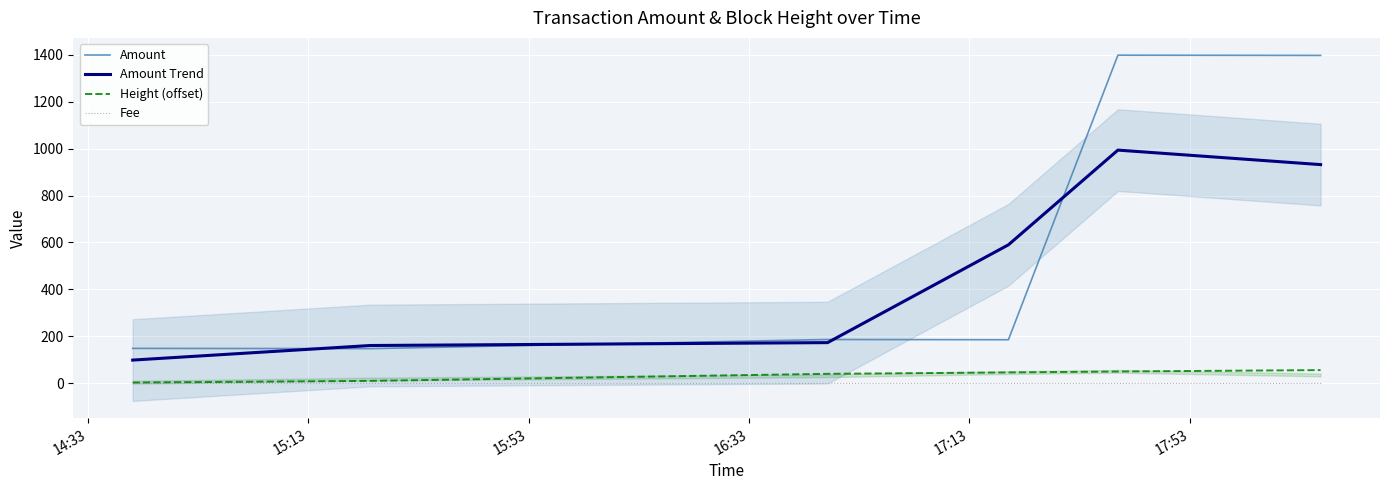

What is the average value of the Amount Trend series?

491.4